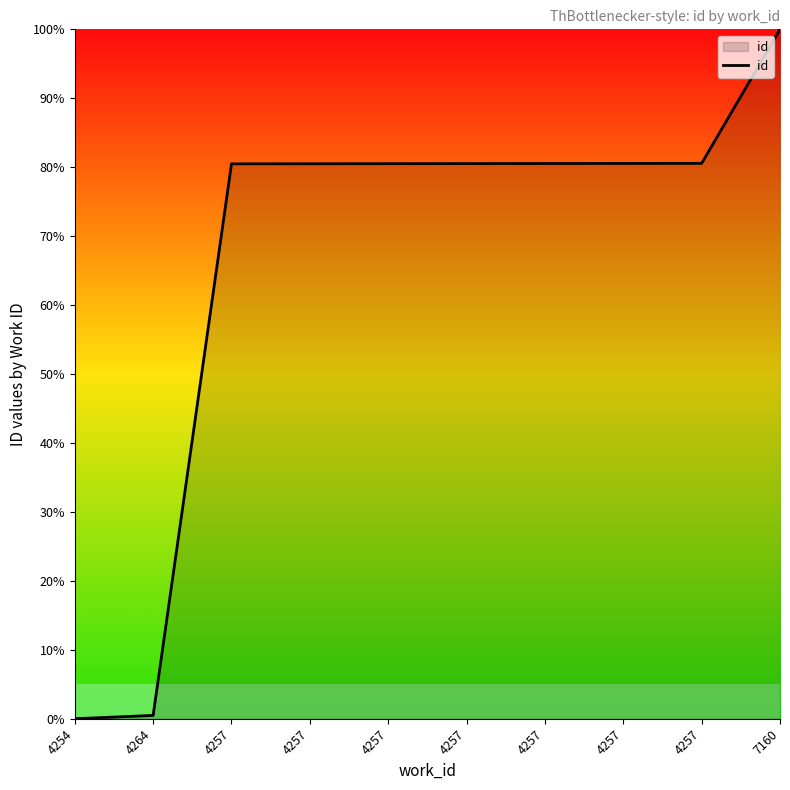

What is the value of the 4th point from the left?

80.5